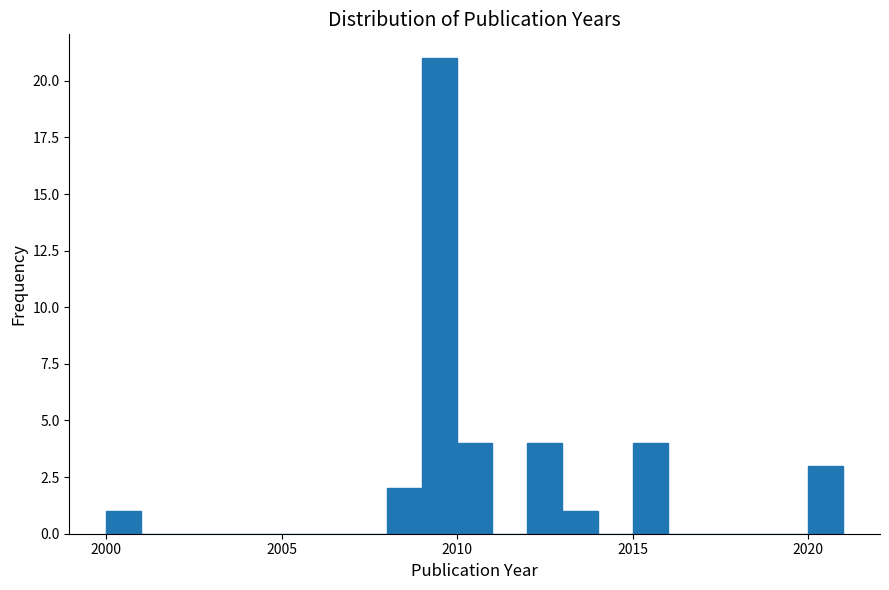

Read against the x-axis, roughly where is the centre of the tallest bar?

2009.5